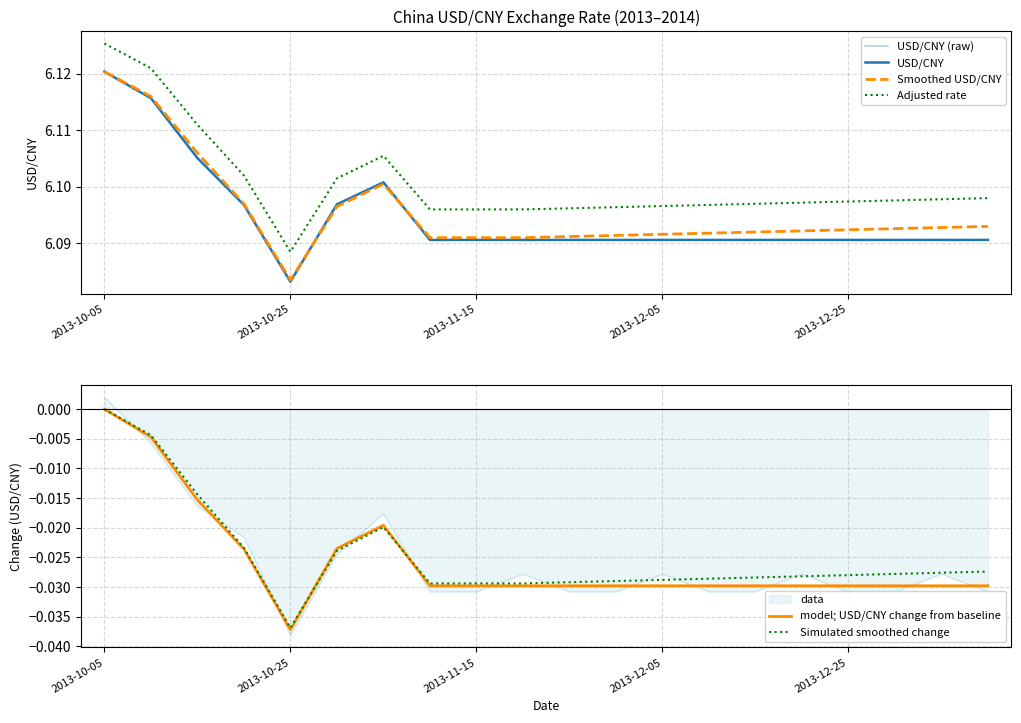

How many values in Simulated smoothed change are below zero?

19